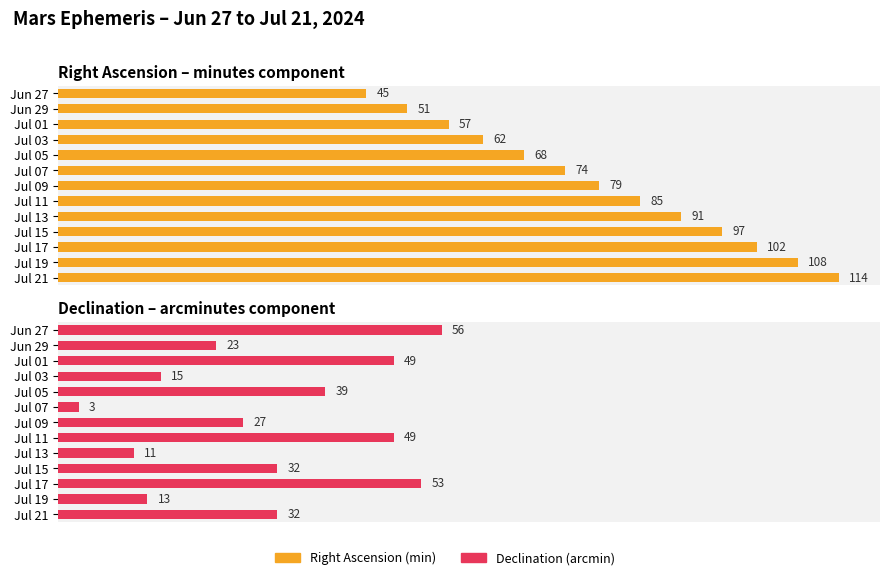

Between Jul 03 and Jul 17, which series saw the biggest shift?

Right Ascension – minutes component